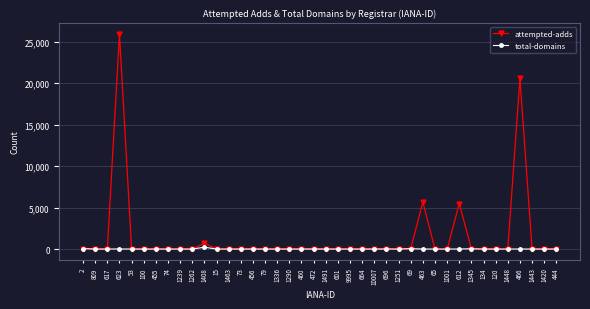

What is the difference between the maximum and minimum values in the total-domains series?

222